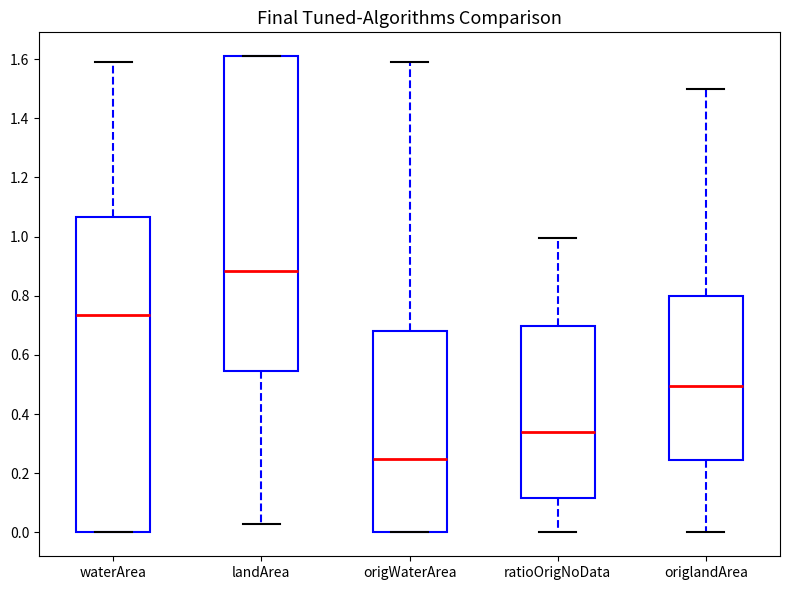

Reading left to right, transcribe this box plot: for each box, give where its median line is, the range the box spans, and where its two whiskers end, as read against the y-axis. The values are not printed on the chart, so give them approximately, as read against the axis.

waterArea: median 0.74, box 0.00 to 1.06, whiskers 0.00 to 1.60
landArea: median 0.88, box 0.54 to 1.62, whiskers 0.04 to 1.62
origWaterArea: median 0.26, box 0.00 to 0.68, whiskers 0.00 to 1.60
ratioOrigNoData: median 0.34, box 0.12 to 0.70, whiskers 0.00 to 1.00
origlandArea: median 0.50, box 0.24 to 0.80, whiskers 0.00 to 1.50